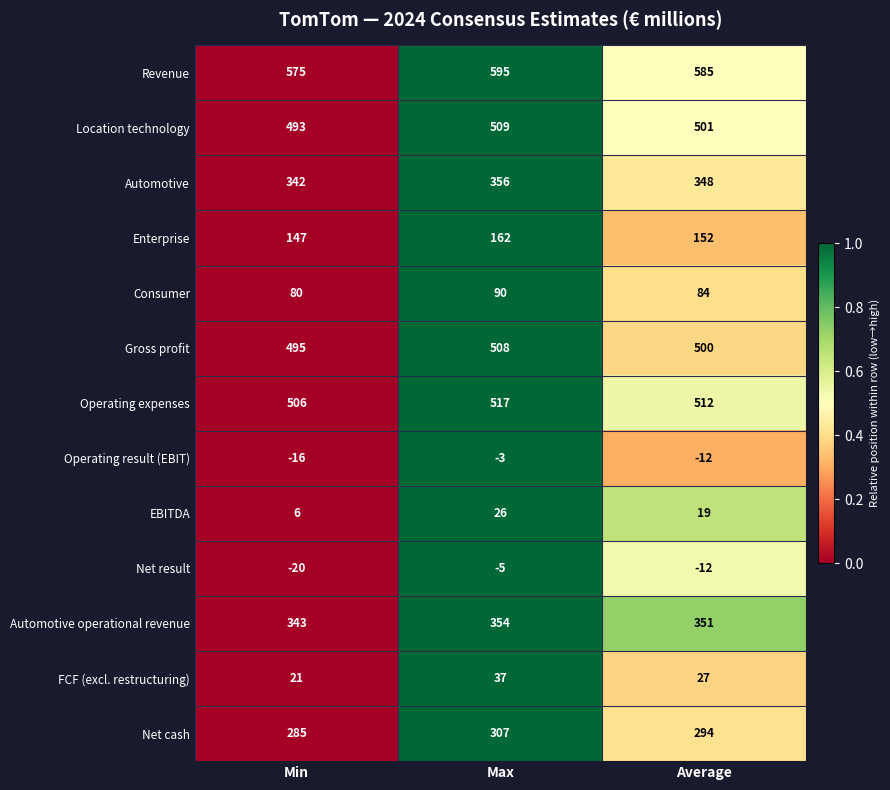

Read the Automotive operational revenue value at Min.

343